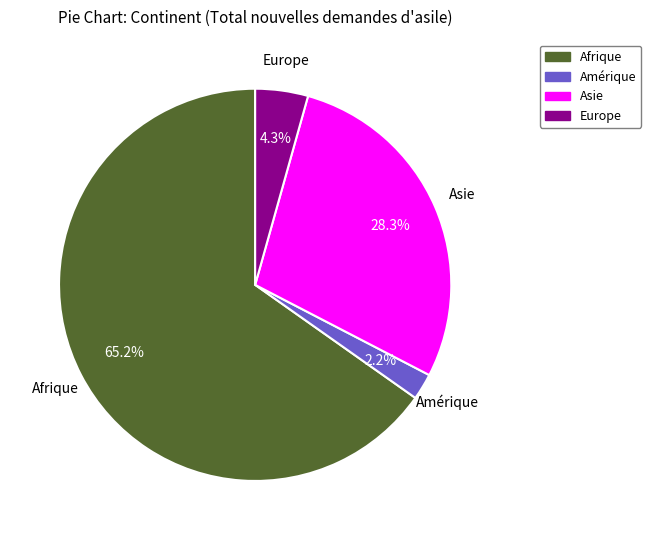

To the nearest percent, what is the difference between the Asie and Amérique slice percentages?

26%